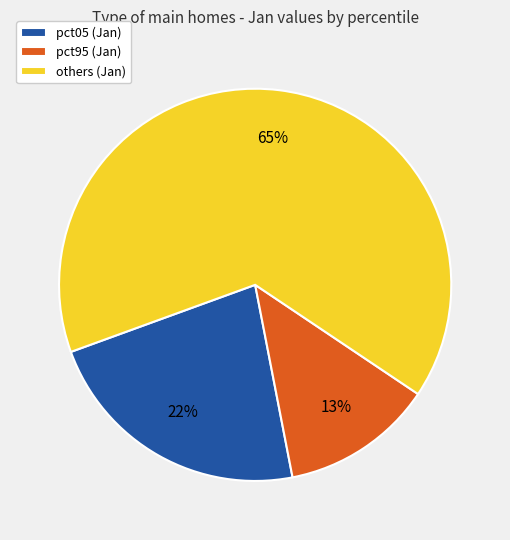

To the nearest percent, what is the average slice percentage?

33%